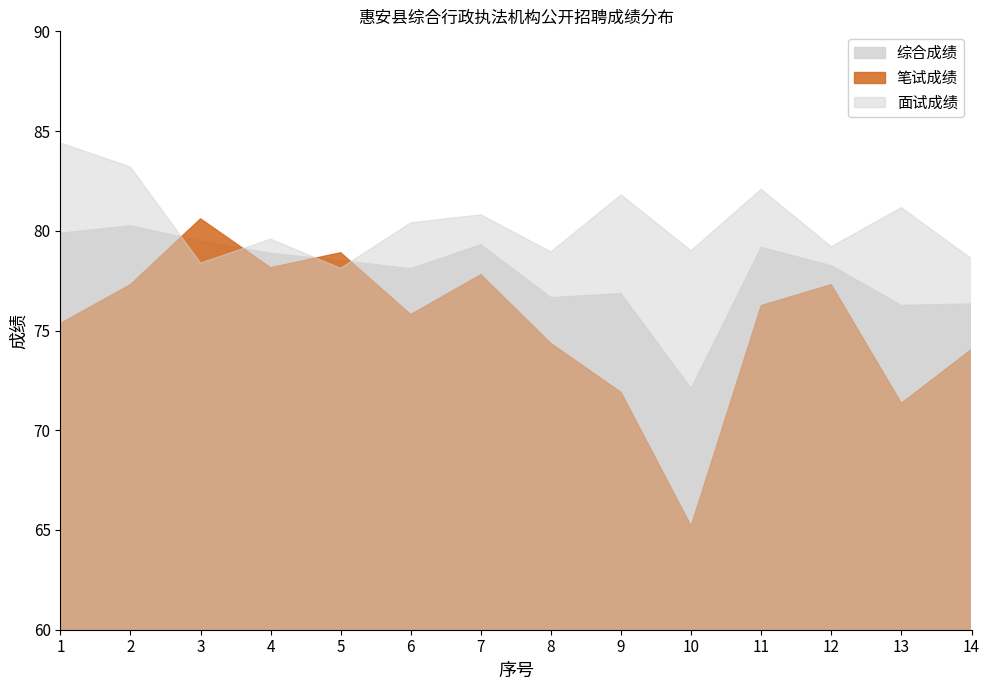

How many data points in 综合成绩 are less than 78?

5